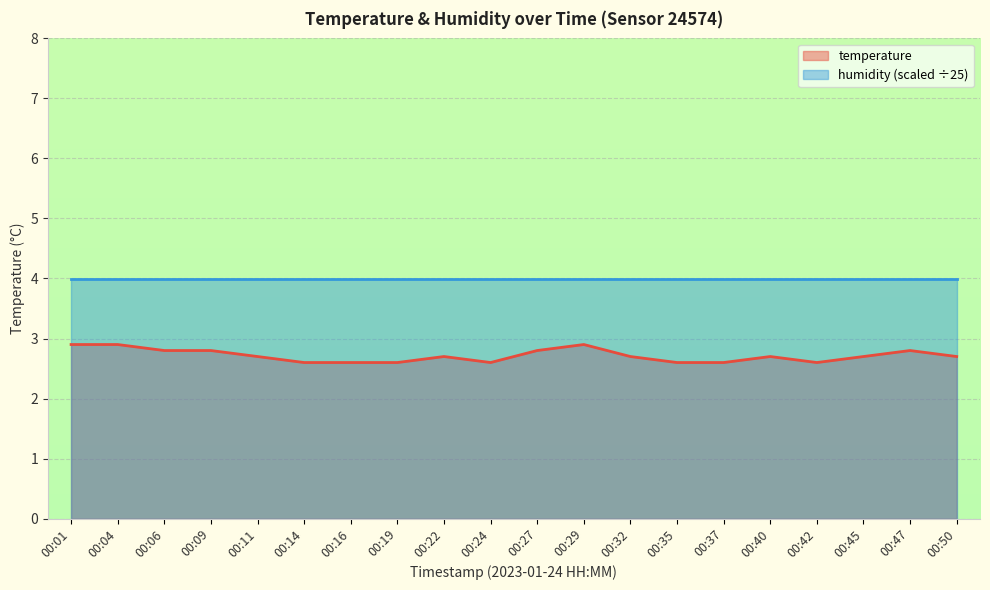

Does the chart display data point markers on the line(s)?

No